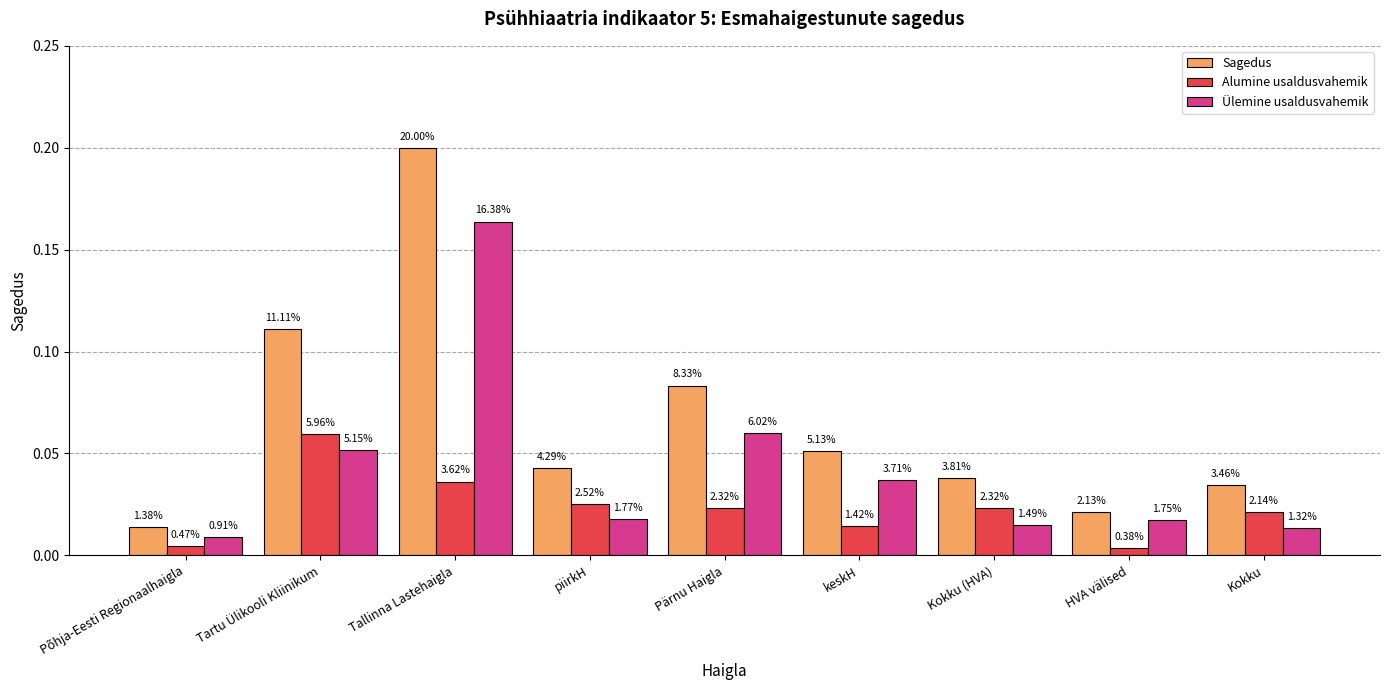

At which label does Ülemine usaldusvahemik reach its peak?

Tallinna Lastehaigla